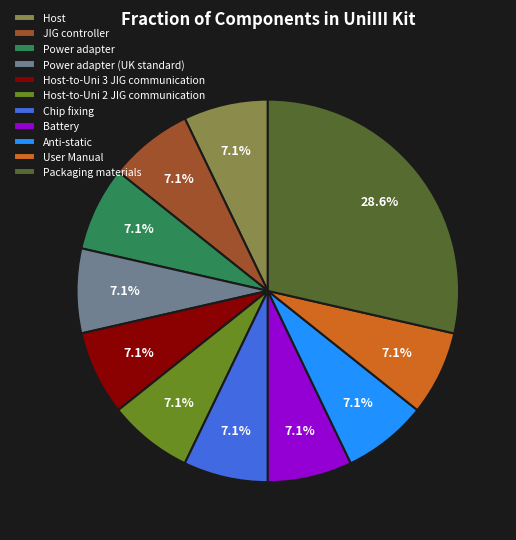

Combined, what portion of the pie is Host-to-Uni 2 JIG communication and User Manual?

14.3%